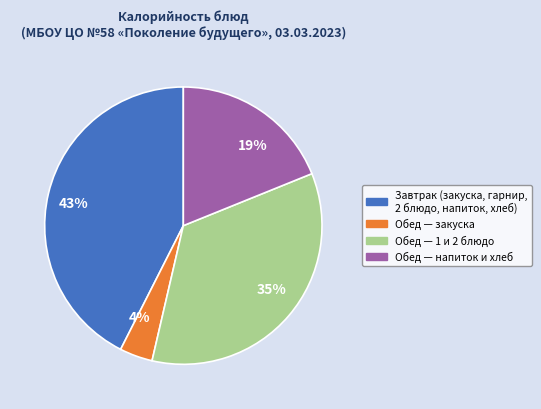

To the nearest percent, what percentage of the pie is Обед — 1 и 2 блюдо?

35%